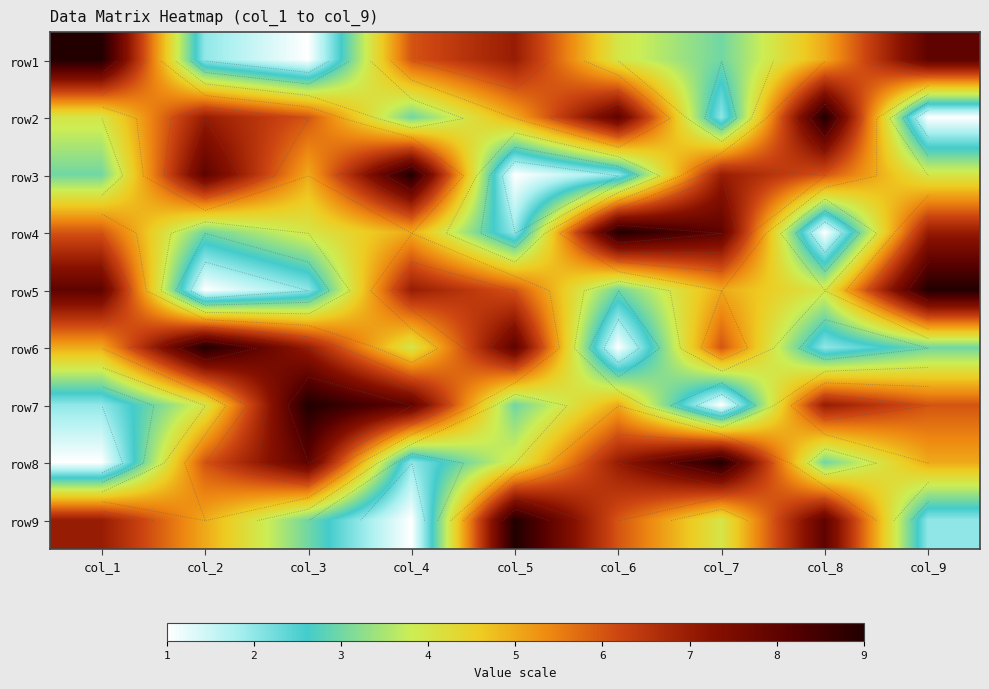

What is the maximum value for row7?

9